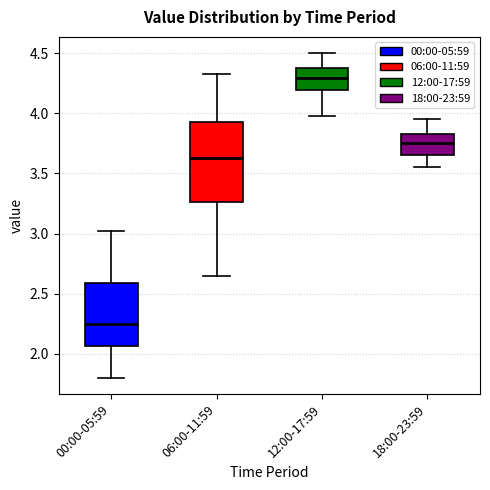

Comparing the boxes themselves (not the whiskers), which one is the tallest?

06:00-11:59